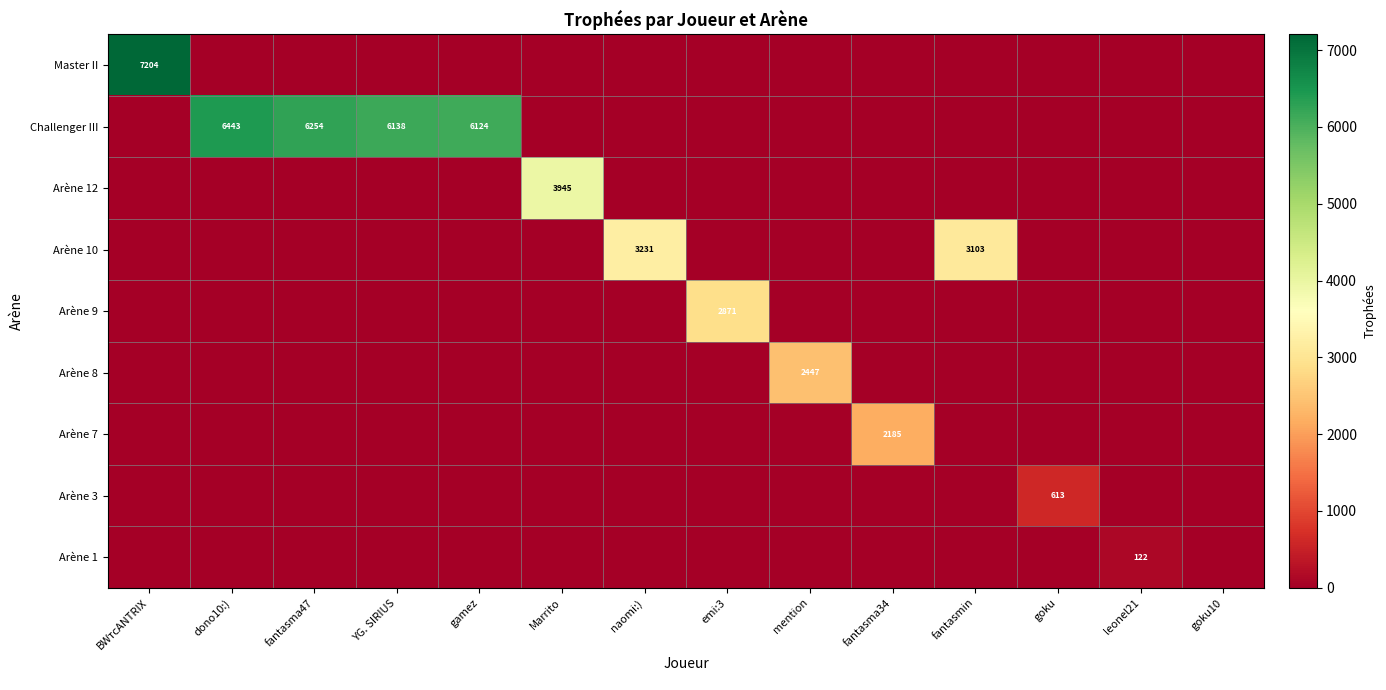

The value of Challenger III at gamez is 2738. True or false?

False